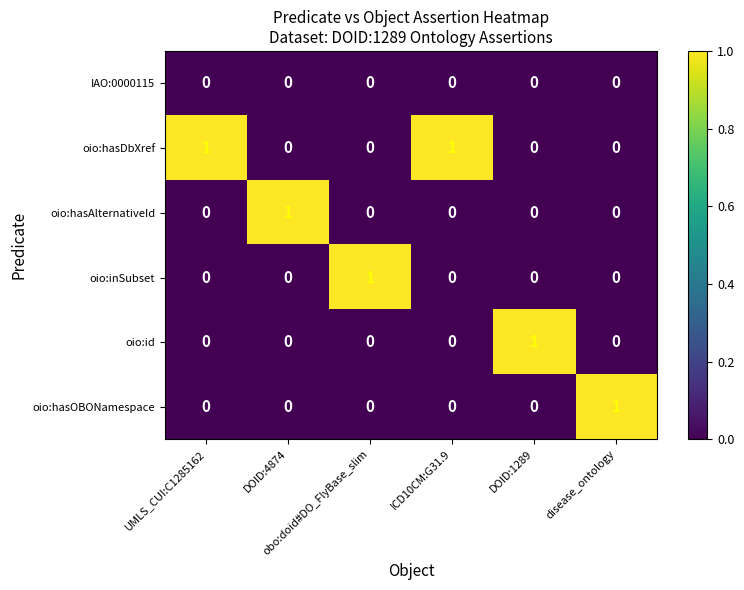

Which series has the largest total across all categories?

oio:hasDbXref